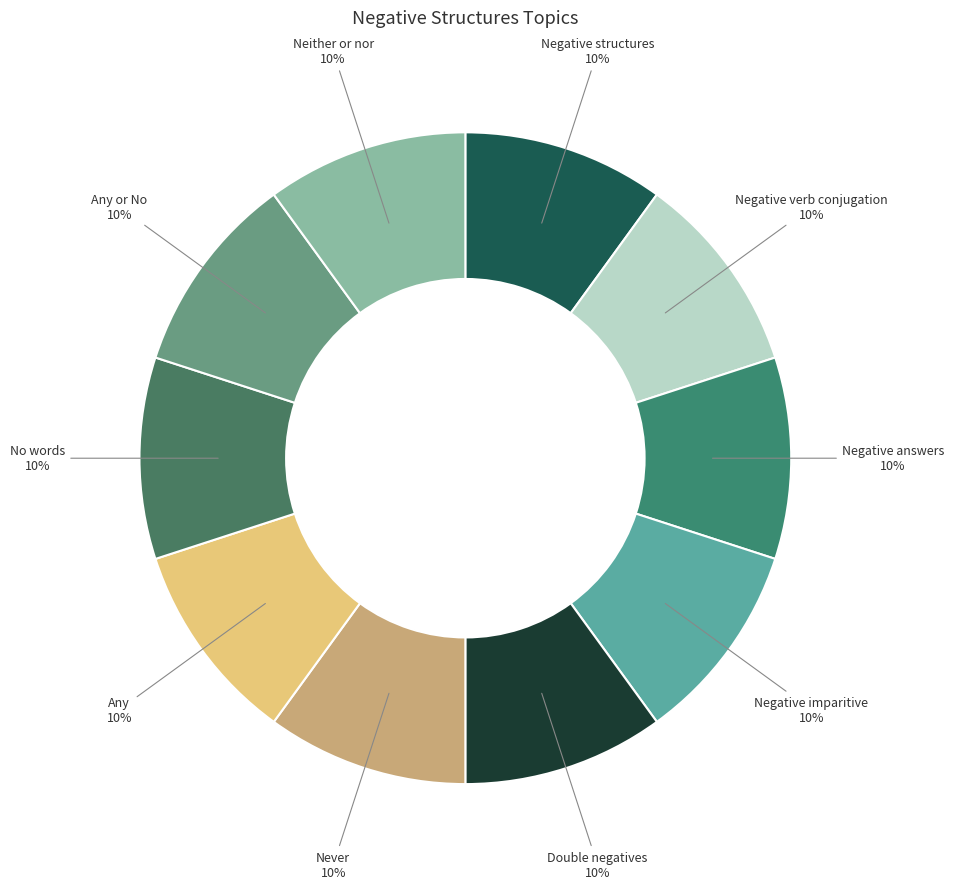

How many slices are in this pie chart?

10